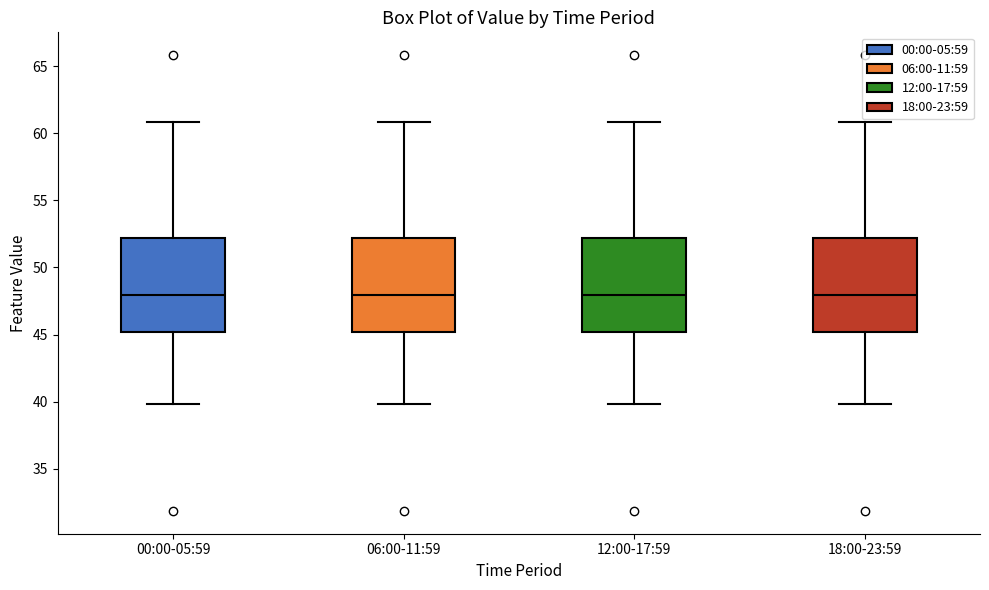

Reading left to right, read every box against the y-axis: the position of its median line, the range the box covers, and the ends of its whiskers. The values are not printed on the chart, so give them approximately, as read against the axis.

00:00-05:59: median 48, box 45 to 52, whiskers 40 to 61
06:00-11:59: median 48, box 45 to 52, whiskers 40 to 61
12:00-17:59: median 48, box 45 to 52, whiskers 40 to 61
18:00-23:59: median 48, box 45 to 52, whiskers 40 to 61